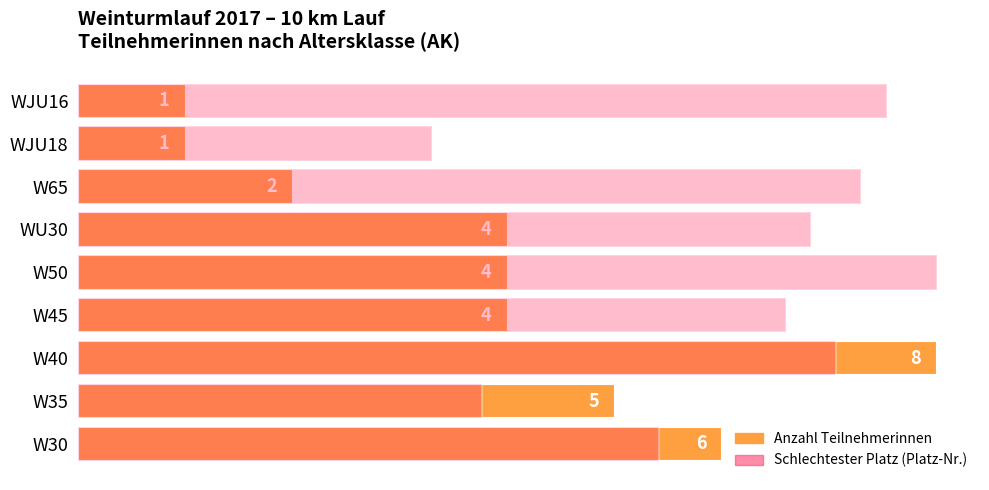

Are the bars horizontal?

Yes